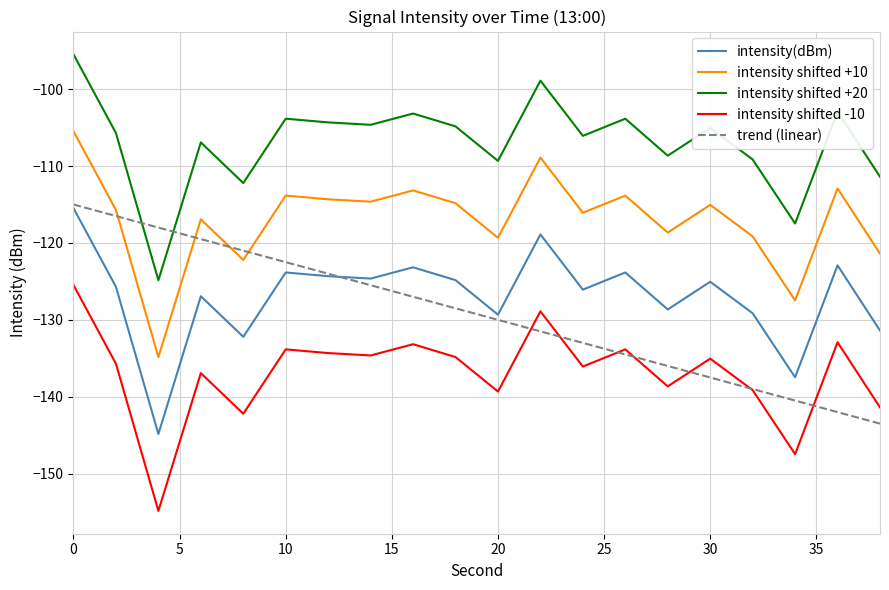

After their last crossing, which series has the higher values: trend (linear) or intensity shifted -10?

intensity shifted -10